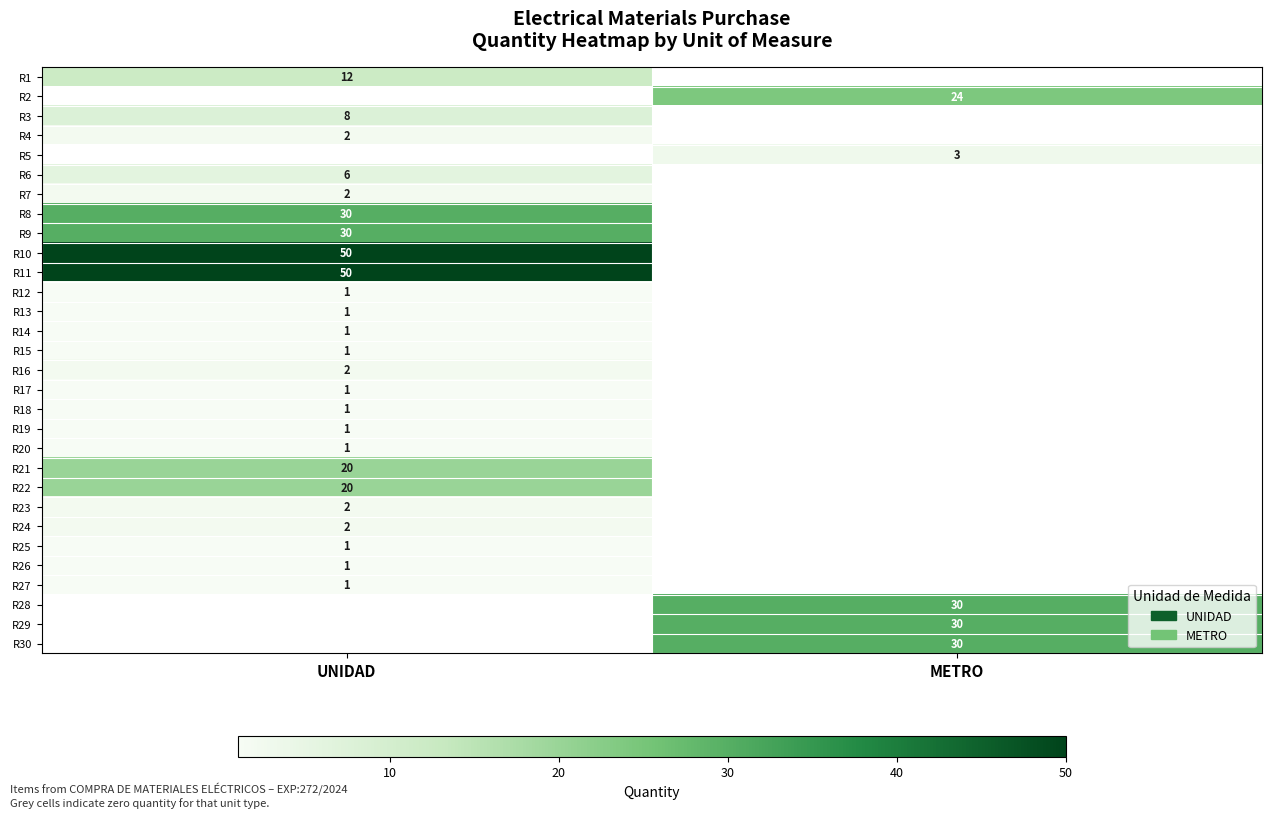

At how many categories does at least one series exceed 39?

1